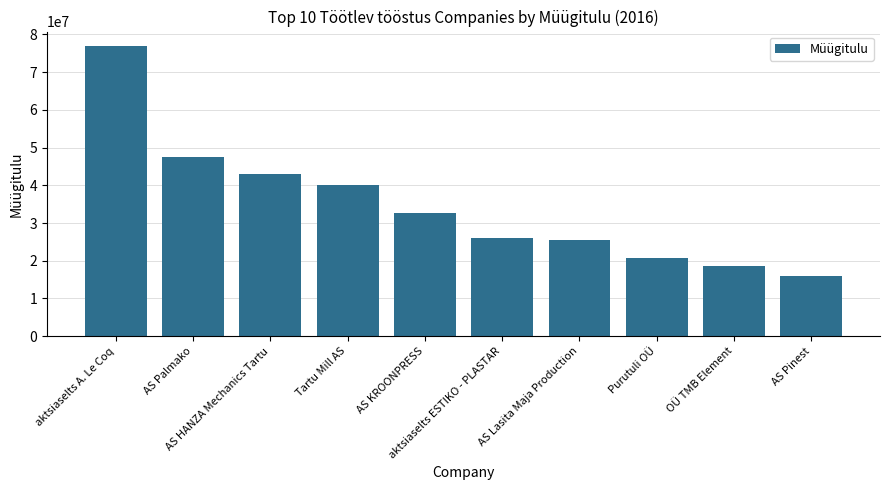

What is the value of the 9th bar from the left?

18503368